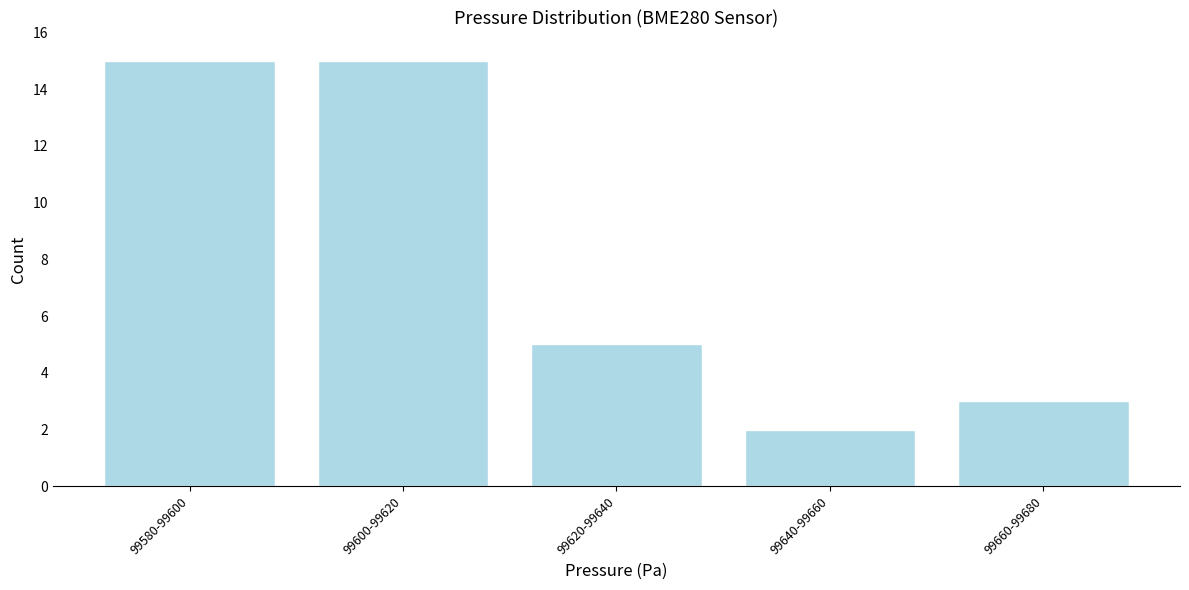

Reading left to right, extract all data points from this chart.

99580-99600=15	99600-99620=15	99620-99640=5	99640-99660=2	99660-99680=3